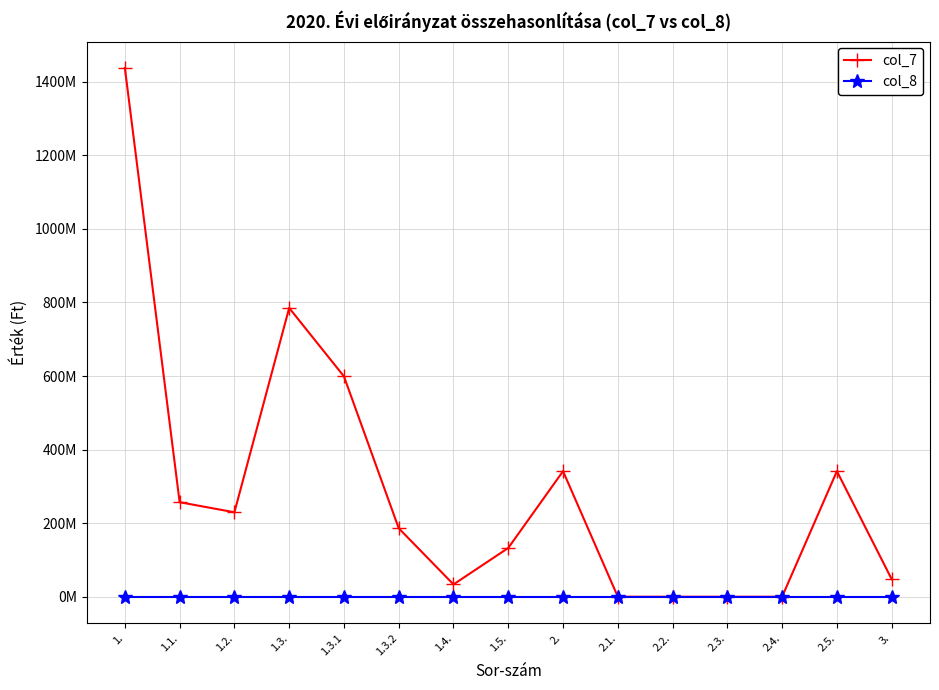

The value of col_7 at 2. is 341299487. True or false?

True